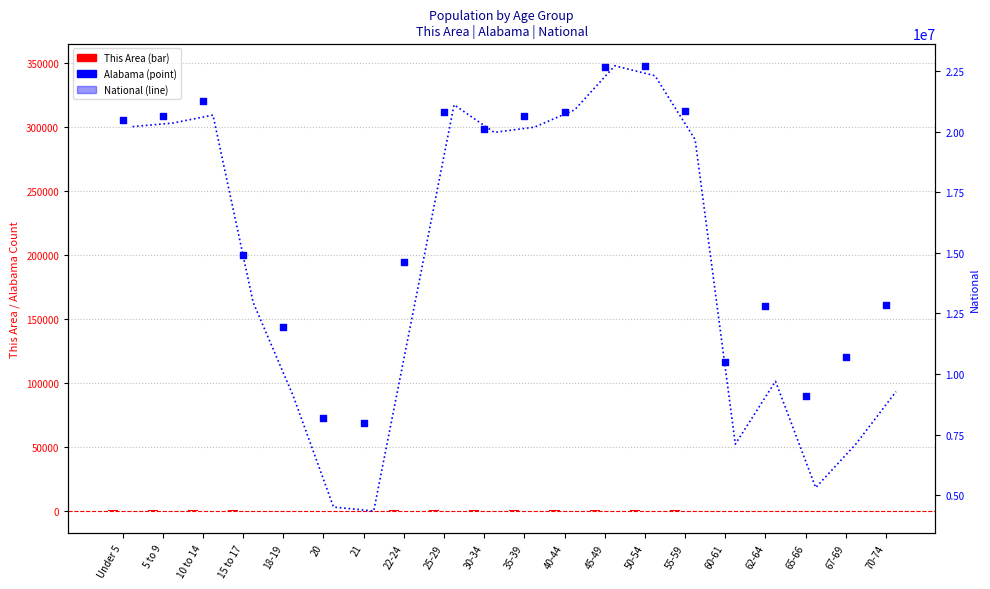

At which category is the sum across all series the highest?

45-49